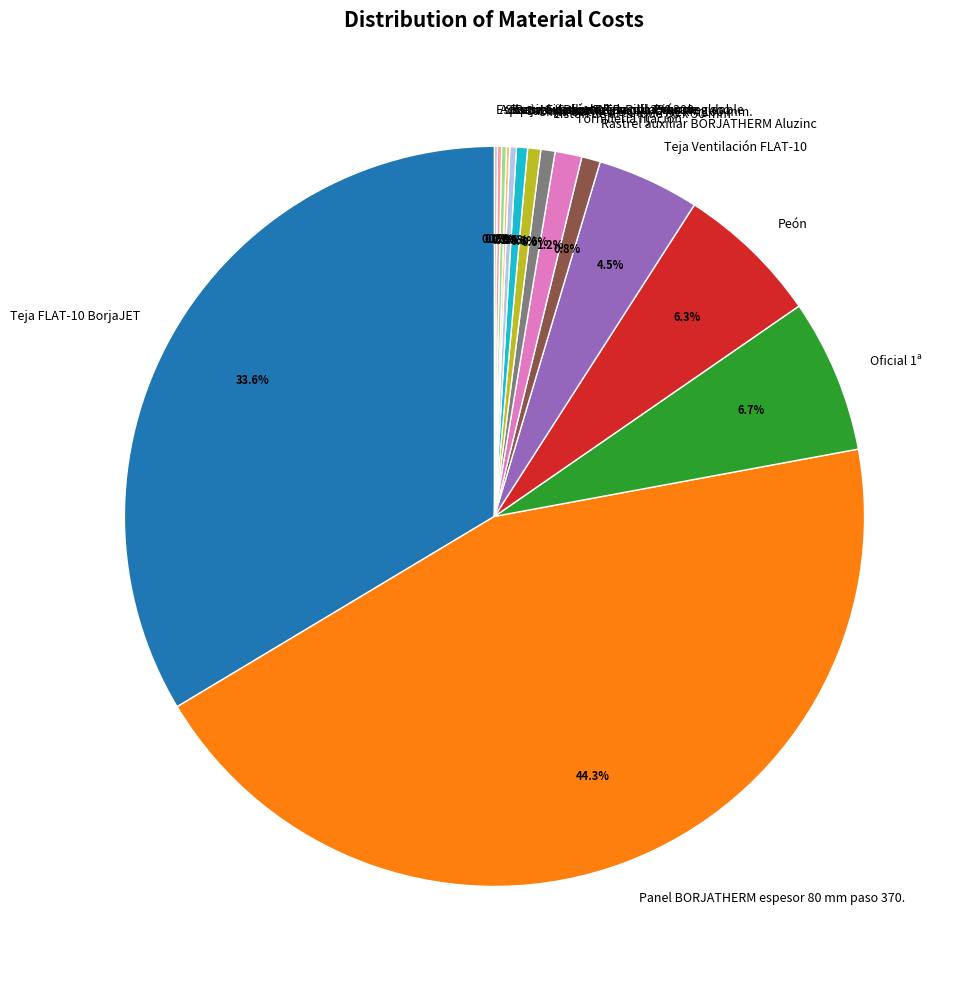

Does any single category account for the majority?

No